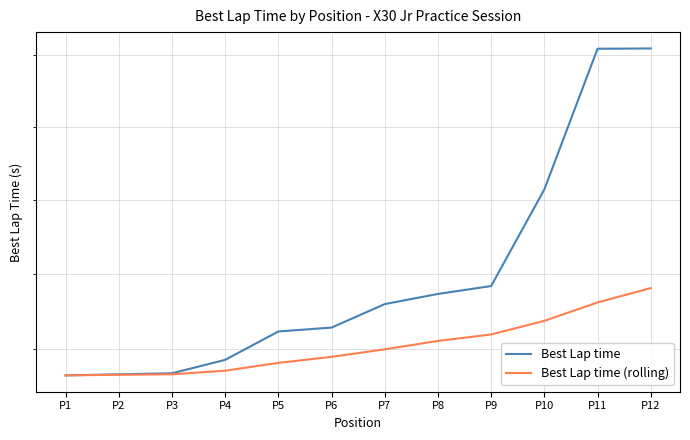

Between P8 and P2, which is larger?

P8